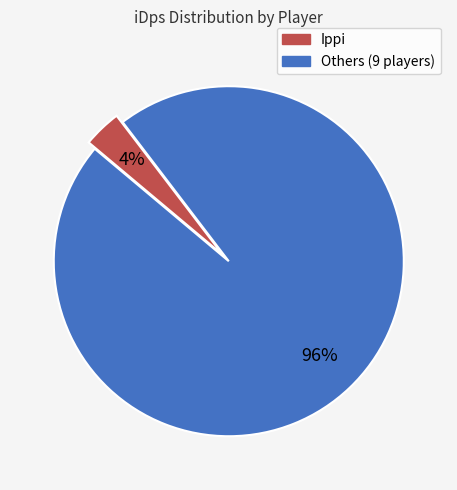

How many segments does this pie chart have?

2